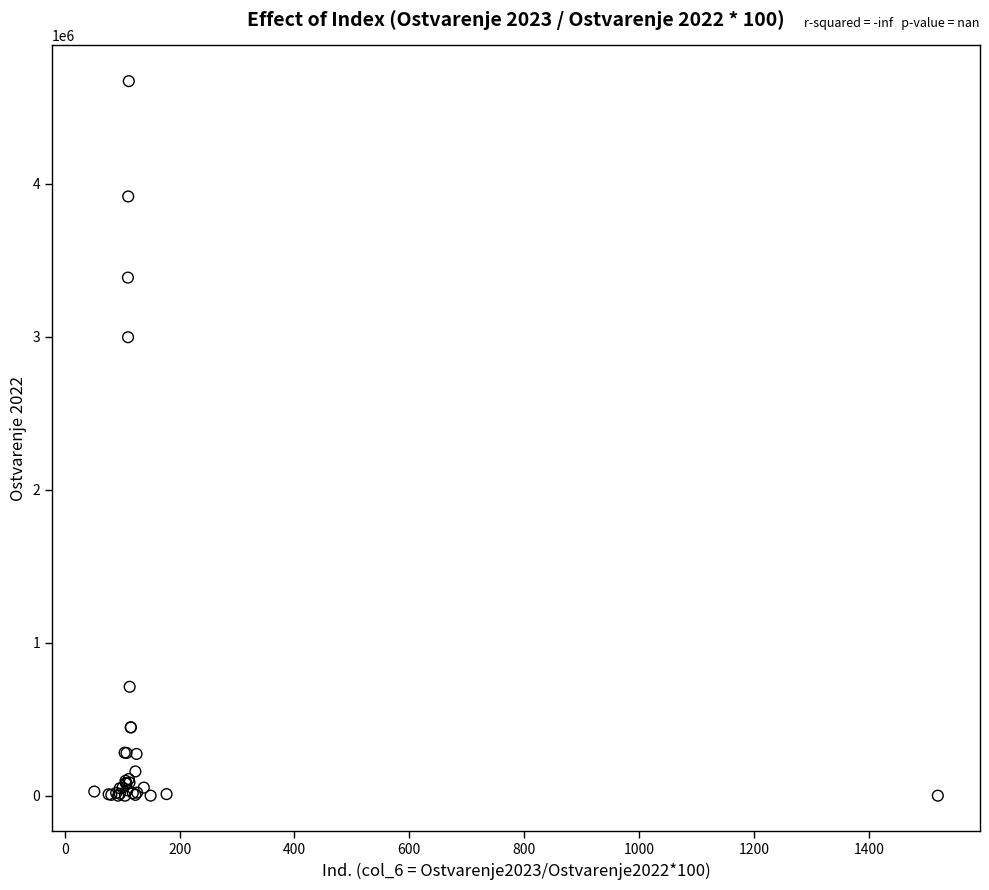

What Y value in the scatter plot is closest to 2335129?

2996330.2